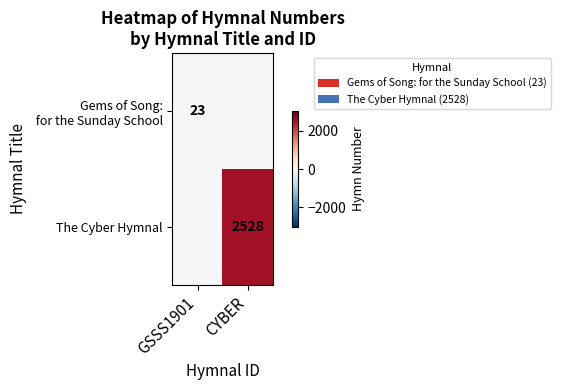

True or false: The Cyber Hymnal has a value of 3520 at CYBER.

False